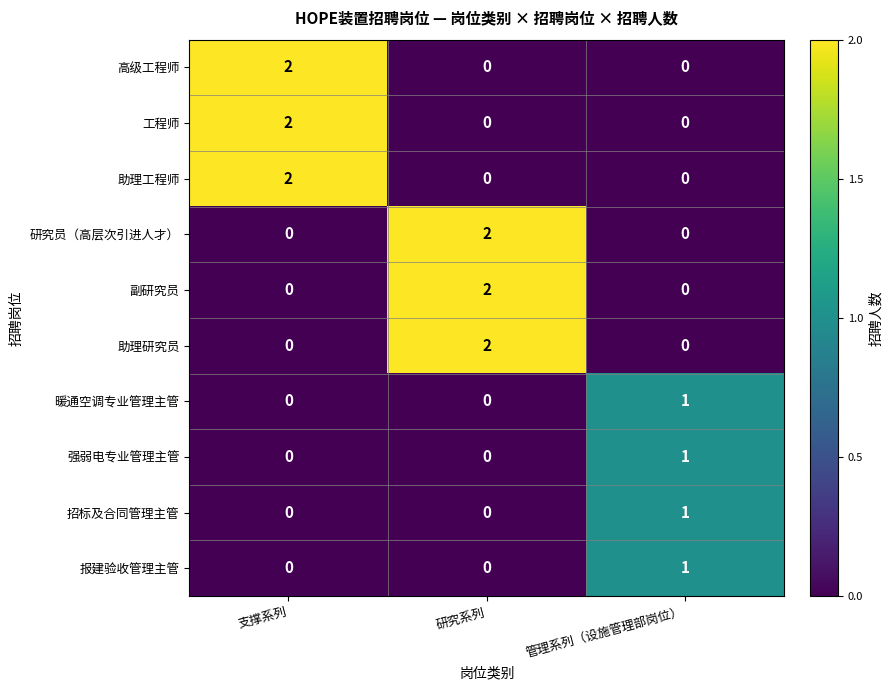

Reading left to right, transcribe all the data shown in this chart.

高级工程师: 支撑系列=2	研究系列=0	管理系列（设施管理部岗位）=0
工程师: 支撑系列=2	研究系列=0	管理系列（设施管理部岗位）=0
助理工程师: 支撑系列=2	研究系列=0	管理系列（设施管理部岗位）=0
研究员（高层次引进人才）: 支撑系列=0	研究系列=2	管理系列（设施管理部岗位）=0
副研究员: 支撑系列=0	研究系列=2	管理系列（设施管理部岗位）=0
助理研究员: 支撑系列=0	研究系列=2	管理系列（设施管理部岗位）=0
暖通空调专业管理主管: 支撑系列=0	研究系列=0	管理系列（设施管理部岗位）=1
强弱电专业管理主管: 支撑系列=0	研究系列=0	管理系列（设施管理部岗位）=1
招标及合同管理主管: 支撑系列=0	研究系列=0	管理系列（设施管理部岗位）=1
报建验收管理主管: 支撑系列=0	研究系列=0	管理系列（设施管理部岗位）=1